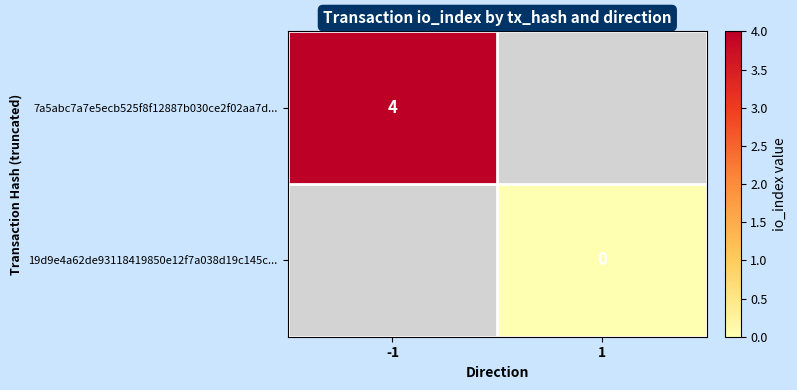

Is the value of 19d9e4a62de93118419850e12f7a038d19c145c... at 1 greater than the value of 7a5abc7a7e5ecb525f8f12887b030ce2f02aa7d... at -1?

No